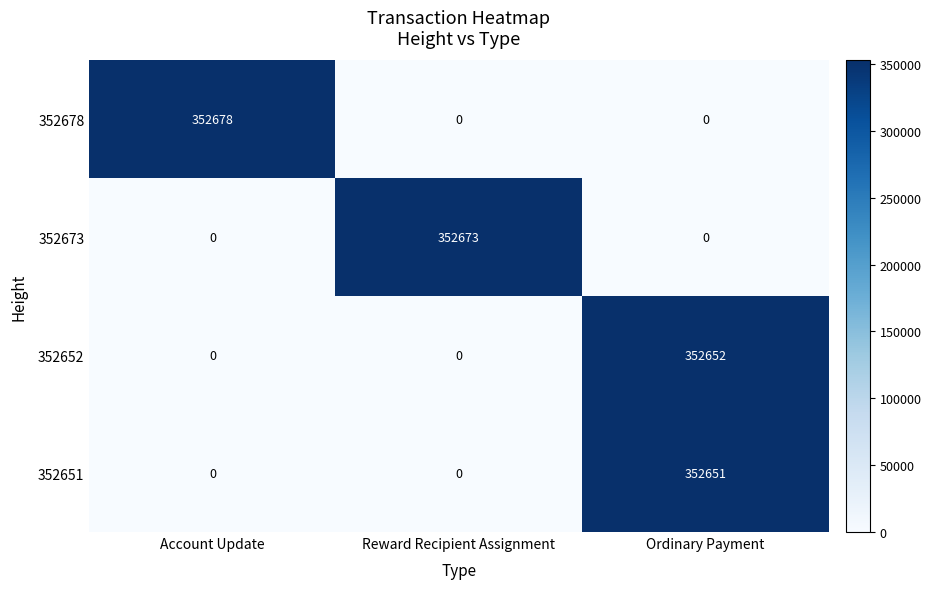

Which series has the largest total across all categories?

352678